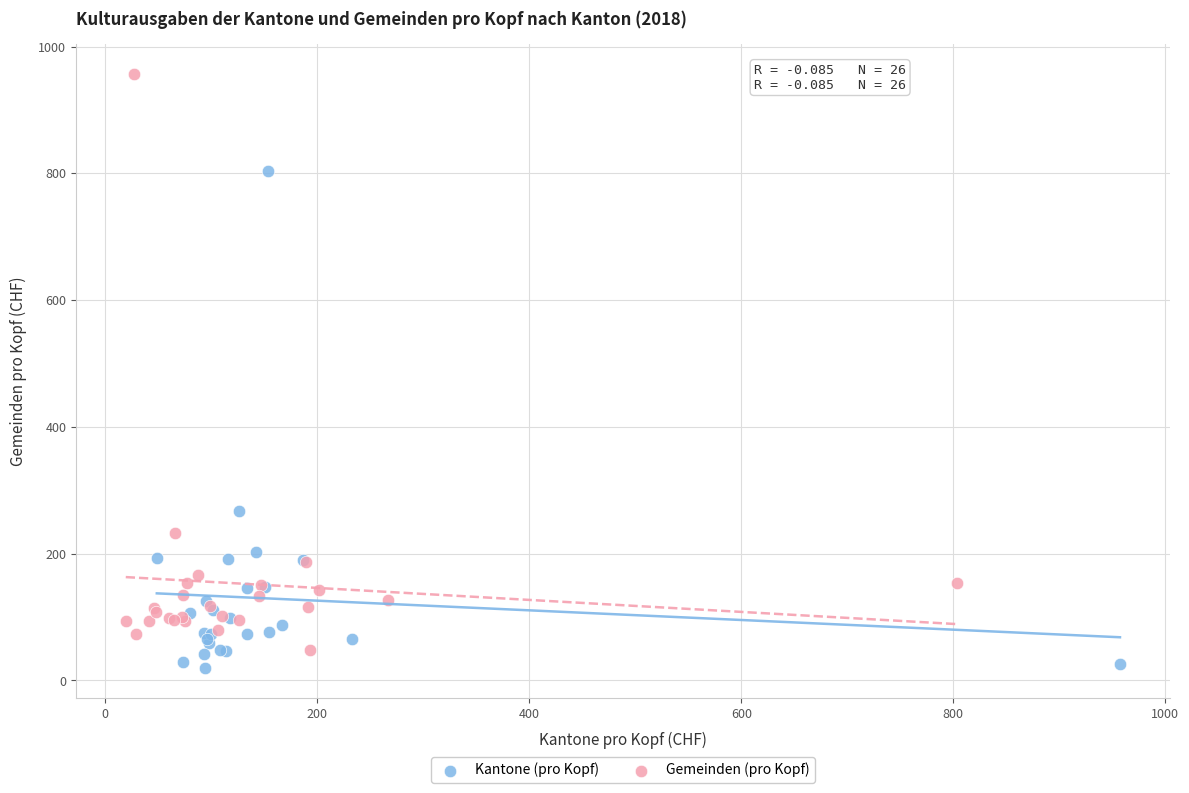

What are all the series names shown in the legend?

Kantone (pro Kopf), Gemeinden (pro Kopf)